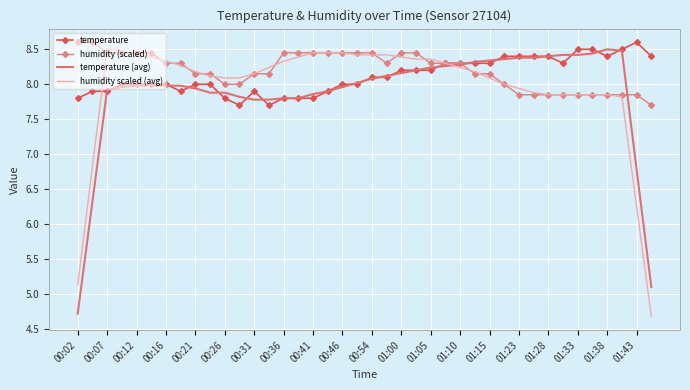

What is the lowest value of the temperature (avg) series?

4.7